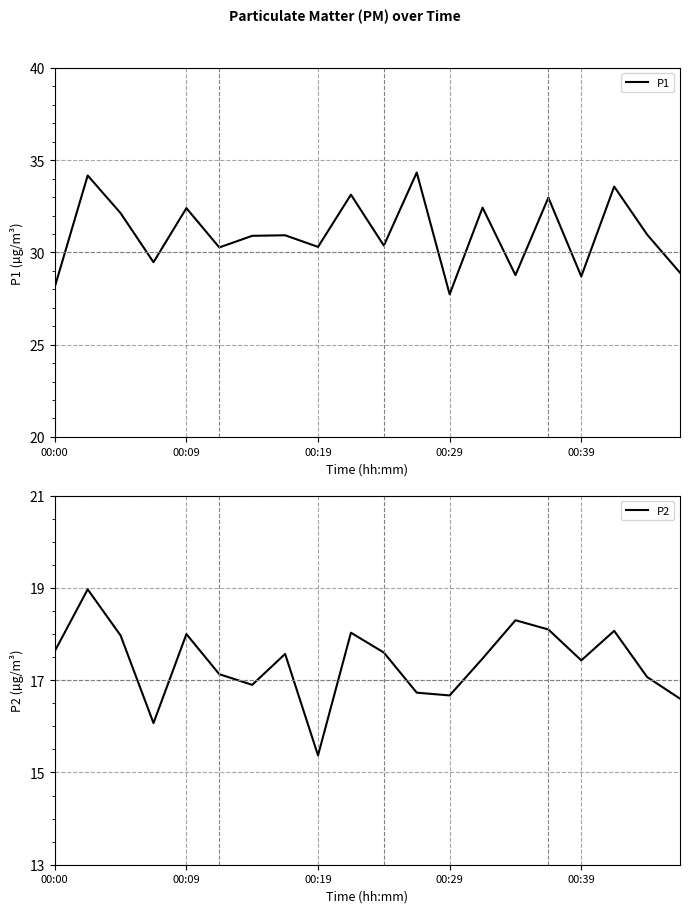

What is the difference between the second highest and minimum values in the P1 series?

6.4